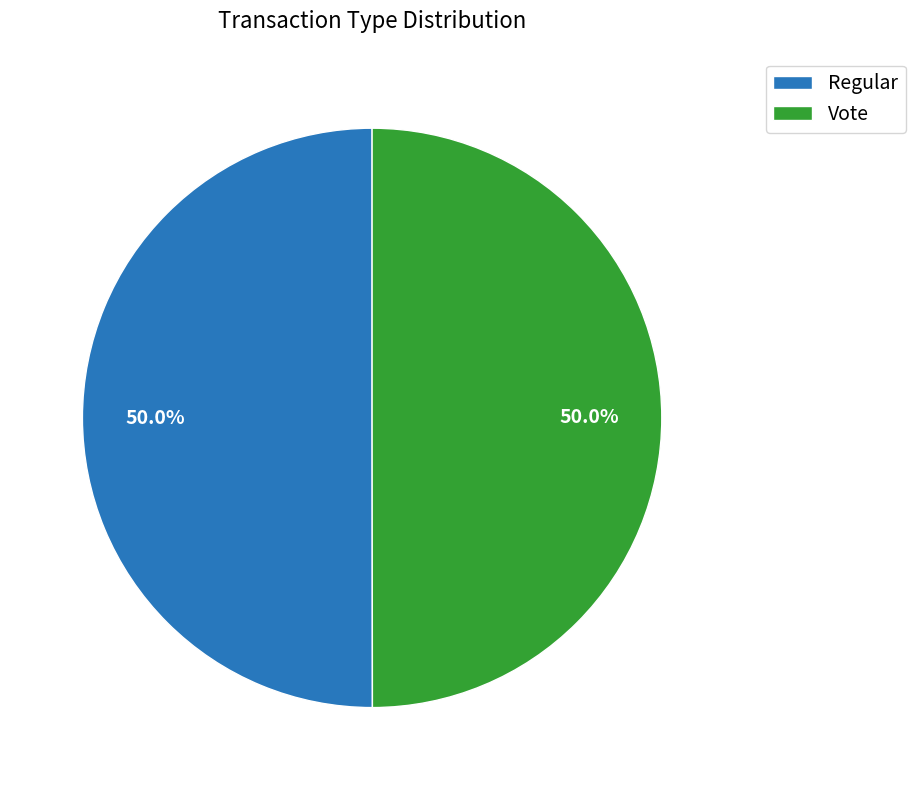

What is the total percentage of Regular and Vote?

100.0%